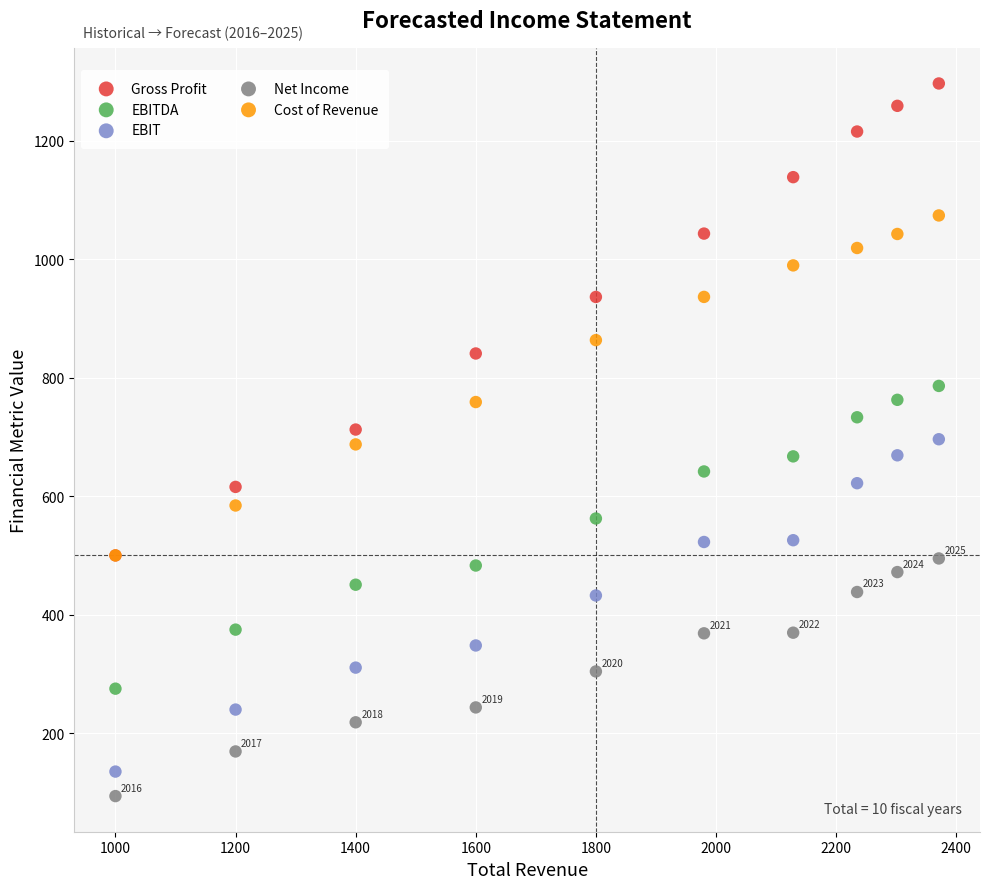

Which series contains the highest Y value?

Gross Profit